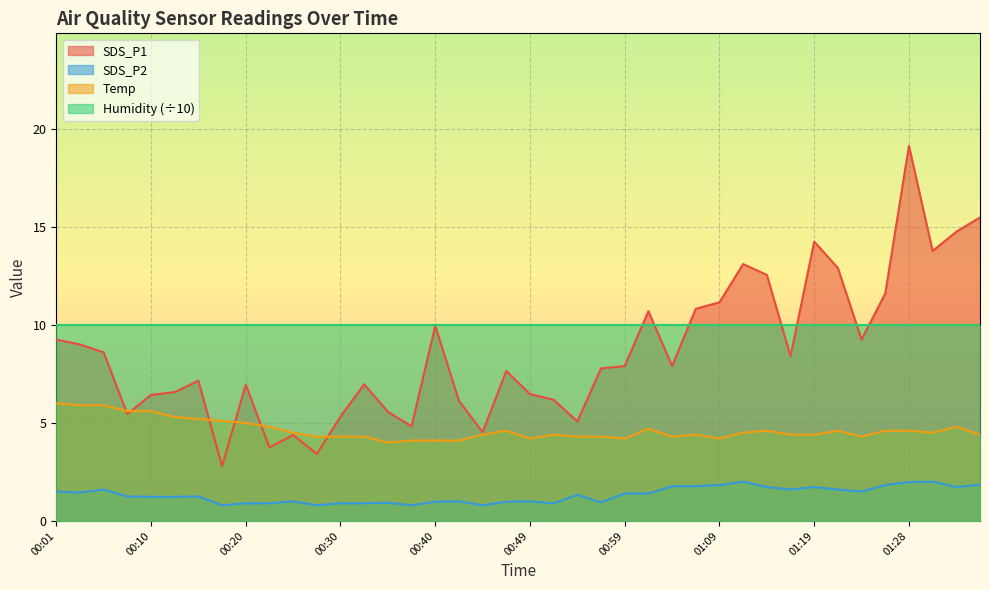

The value of Humidity (÷10) at 01:19 is 10.0. True or false?

True